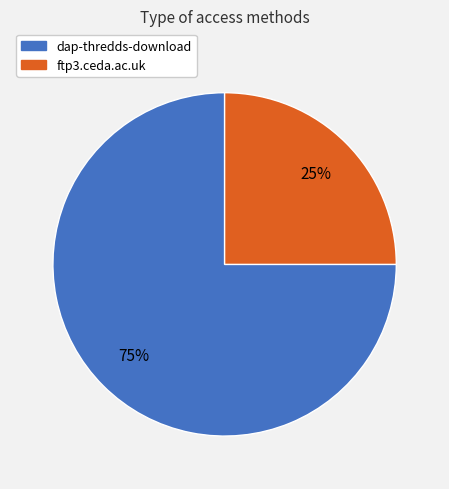

Approximately how many times larger is the value at ftp3.ceda.ac.uk compared to dap-thredds-download?

0.3